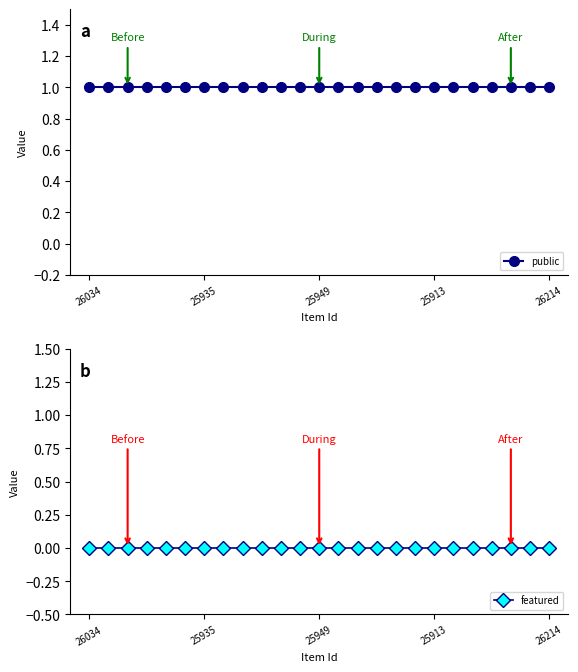

What is the label of the 14th point from the left?

13